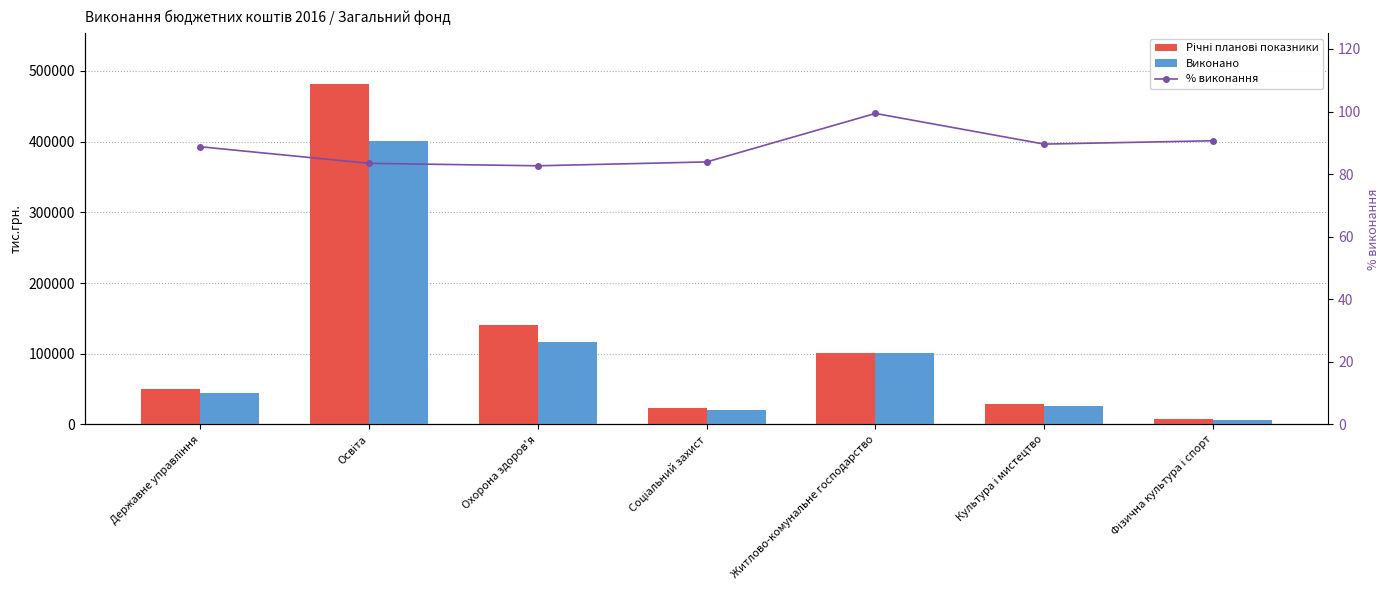

At which category is the sum across all series the highest?

Освіта